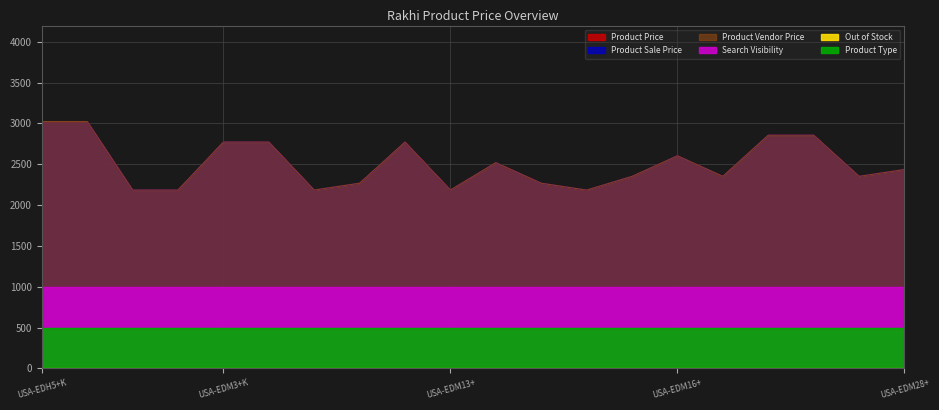

True or false: Product Price and Product Vendor Price intersect in this chart.

False